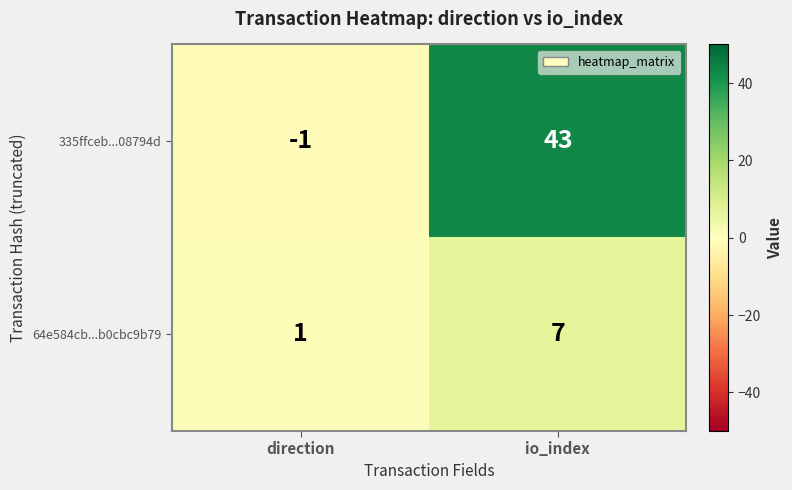

Count the number of data series in this chart.

2